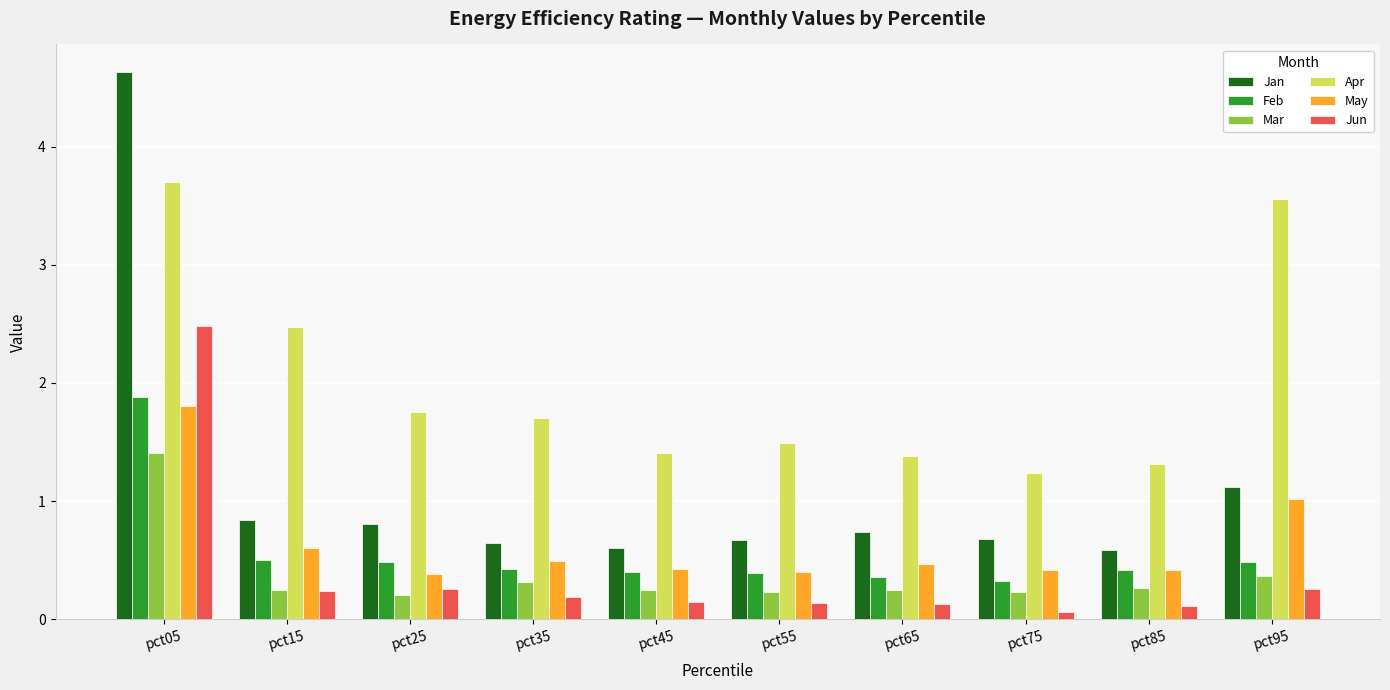

Does the chart contain any negative values?

No